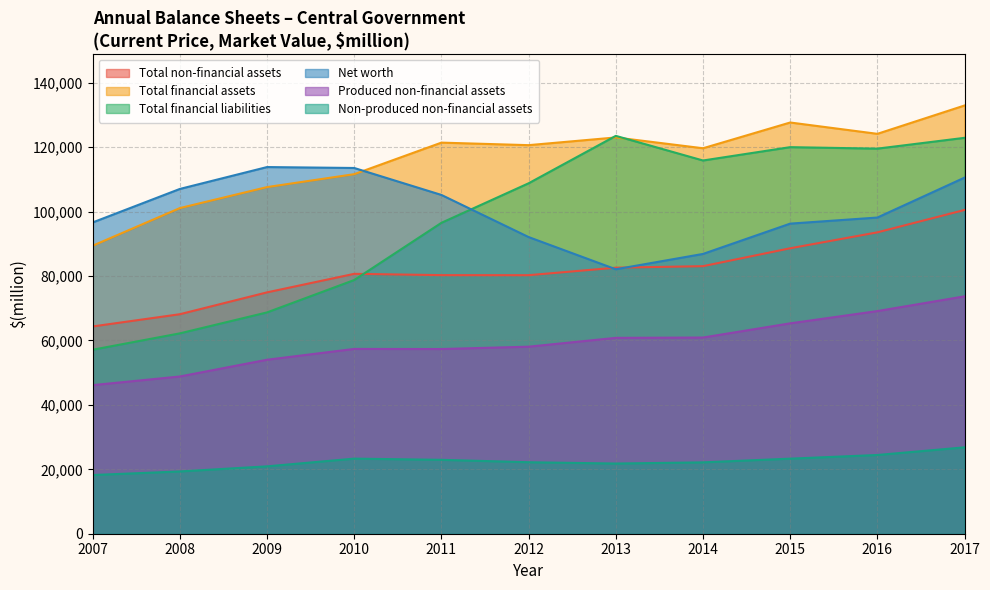

List the labels in order of Total financial liabilities value, smallest first.

2007, 2008, 2009, 2010, 2011, 2012, 2014, 2016, 2015, 2017, 2013